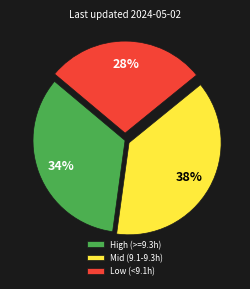

Rank the categories by value from lowest to highest.

Low (<9.1h), High (>=9.3h), Mid (9.1-9.3h)